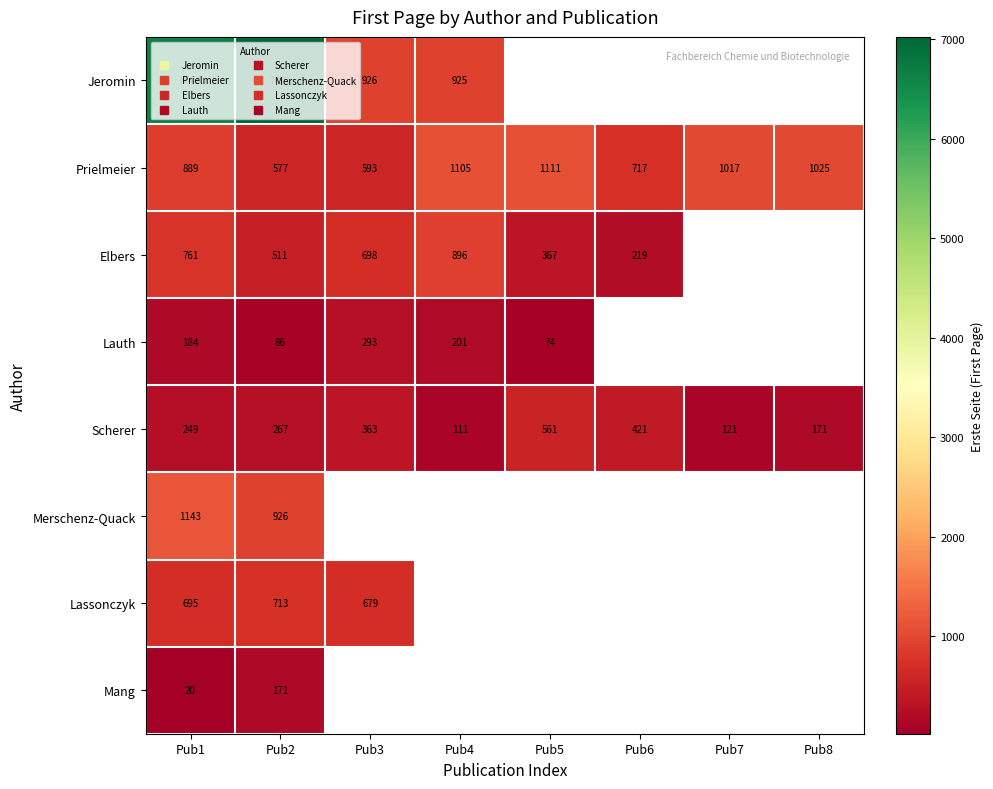

Which category has the lowest value in the Elbers series?

Pub6